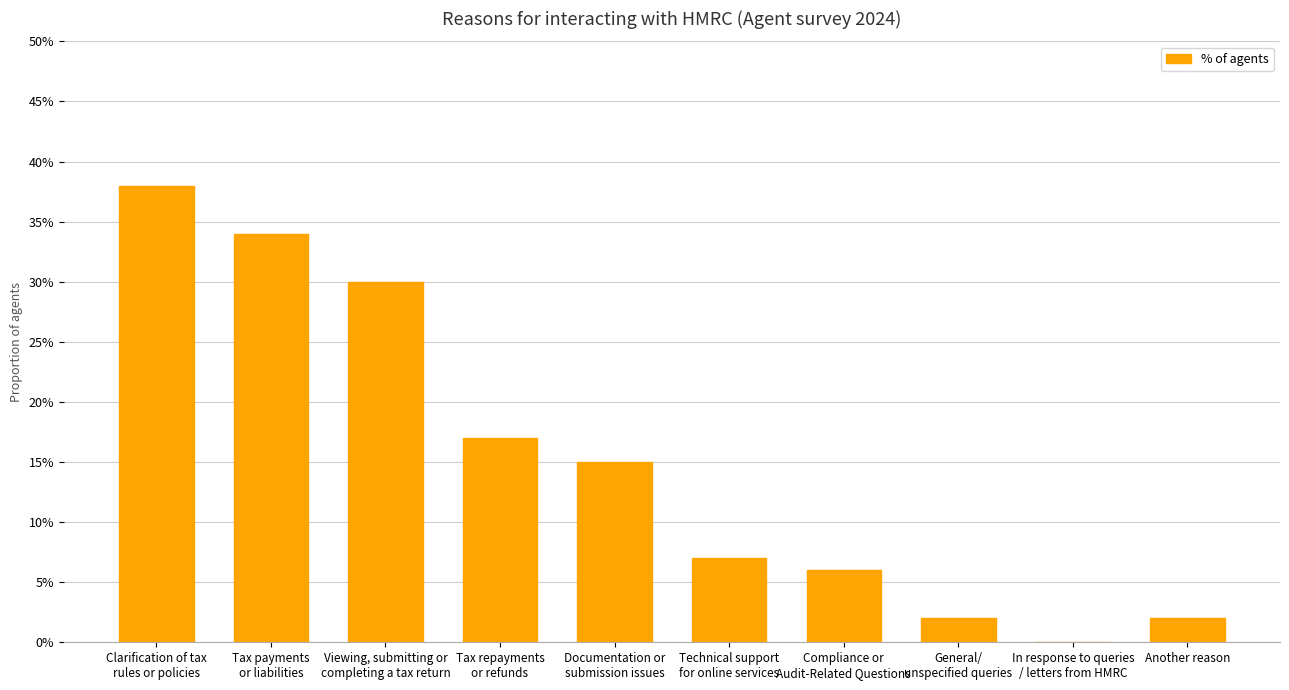

What is the average value?

15.1